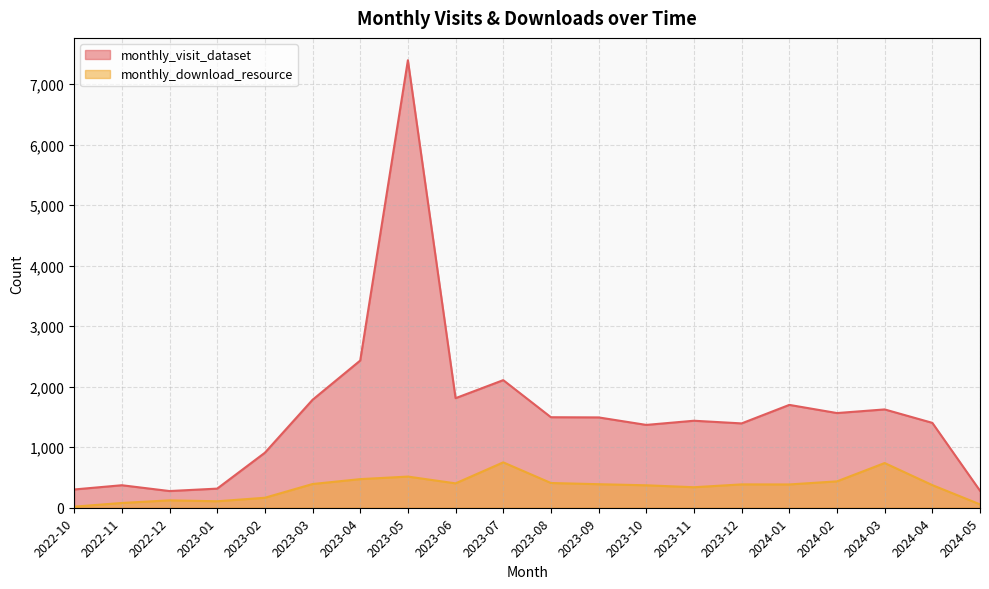

List the labels in order of monthly_visit_dataset value, smallest first.

2022-12, 2024-05, 2022-10, 2023-01, 2022-11, 2023-02, 2023-10, 2023-12, 2024-04, 2023-11, 2023-09, 2023-08, 2024-02, 2024-03, 2024-01, 2023-03, 2023-06, 2023-07, 2023-04, 2023-05